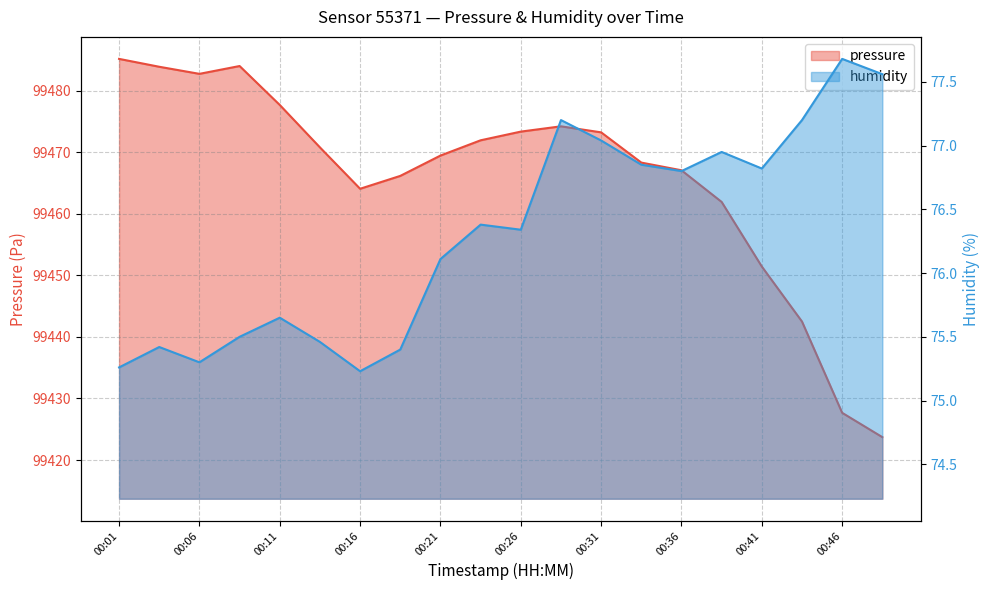

Where is the first local minimum for pressure?

00:06